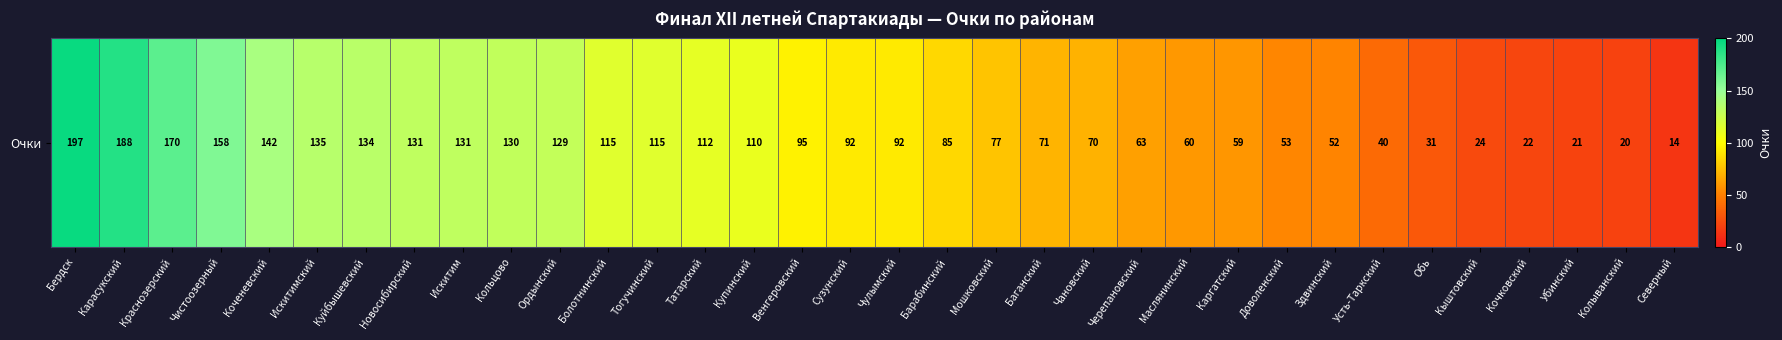

List the labels in order of value, smallest first.

Северный, Колыванский, Убинский, Кочковский, Кыштовский, Обь, Усть-Таркский, Здвинский, Доволенский, Каргатский, Маслянинский, Черепановский, Чановский, Баганский, Мошковский, Барабинский, Сузунский, Чулымский, Венгеровский, Купинский, Татарский, Болотнинский, Тогучинский, Ордынский, Кольцово, Новосибирский, Искитим, Куйбышевский, Искитимский, Коченевский, Чистоозерный, Краснозерский, Карасукский, Бердск